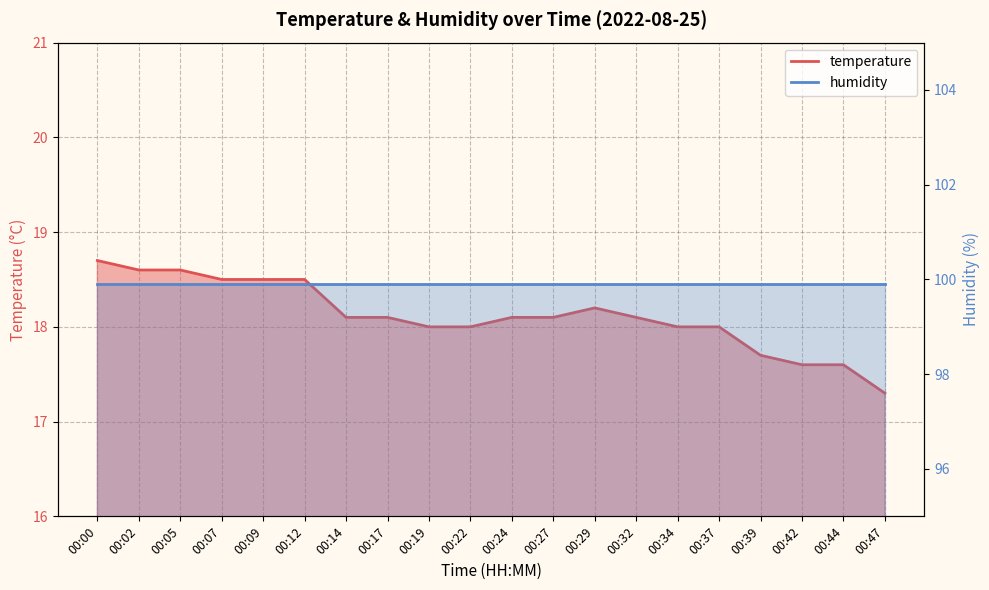

Does the chart have visible grid lines?

Yes